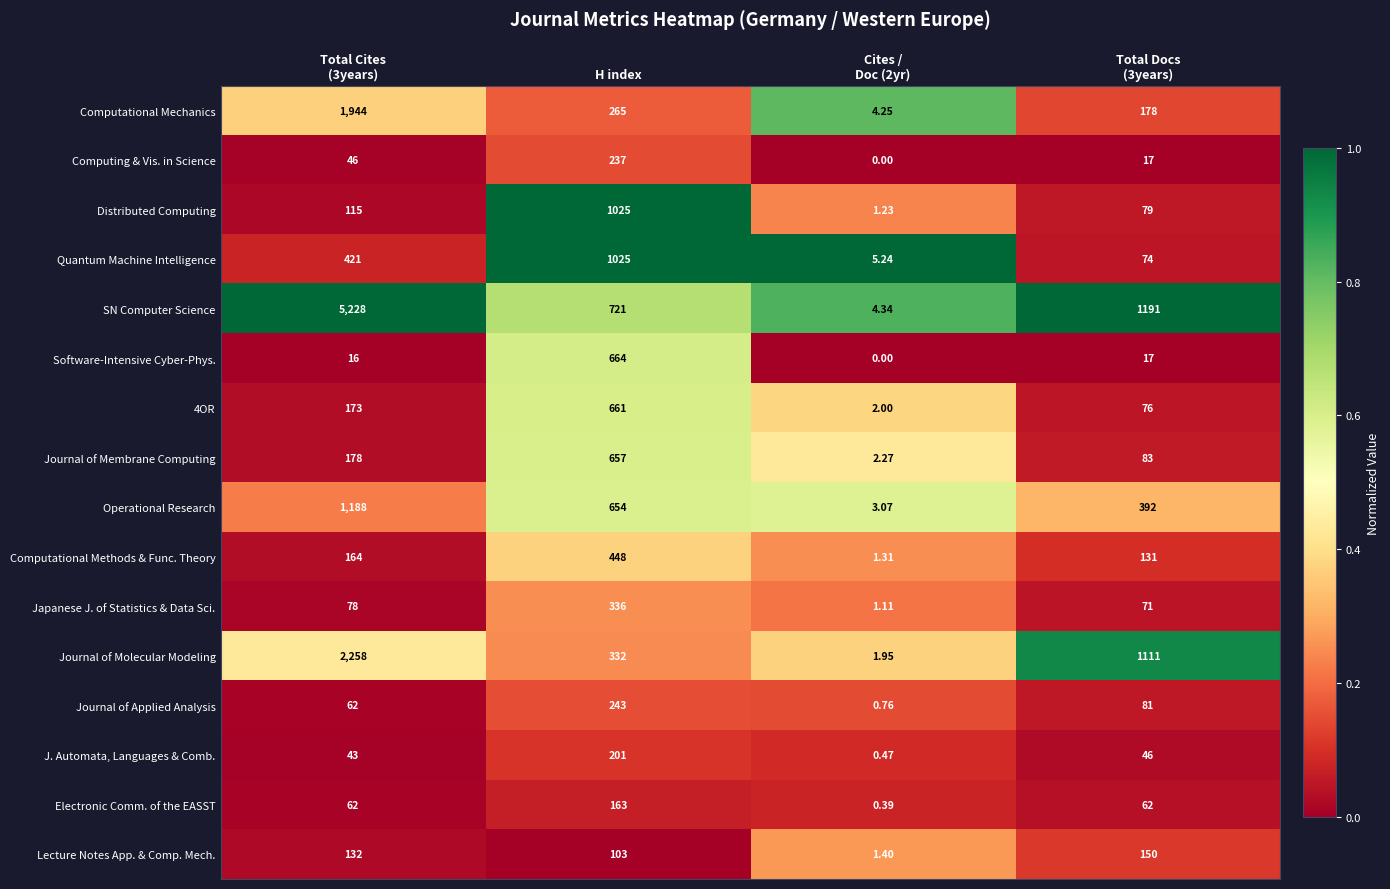

At how many categories does at least one series exceed 0?

4